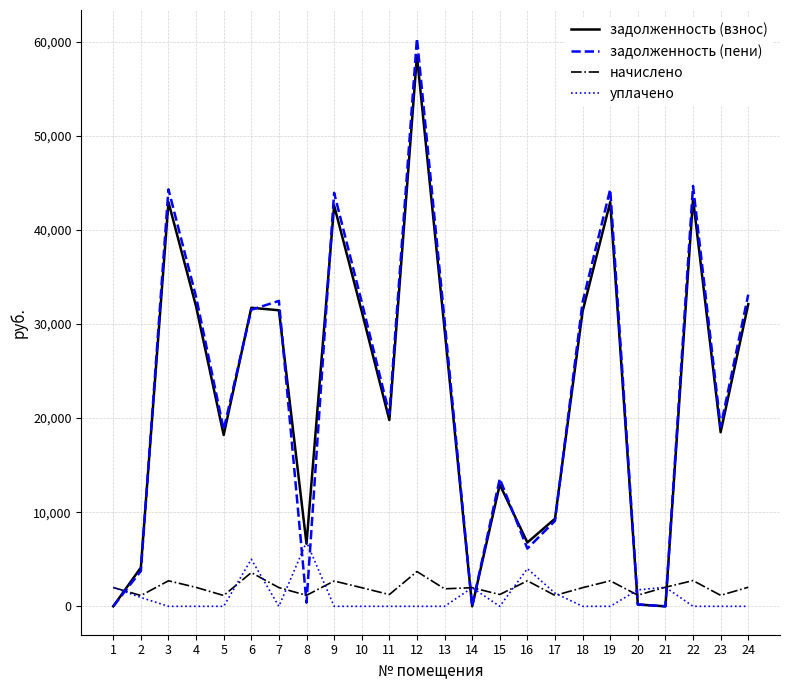

What is the greatest value displayed?

60330.7